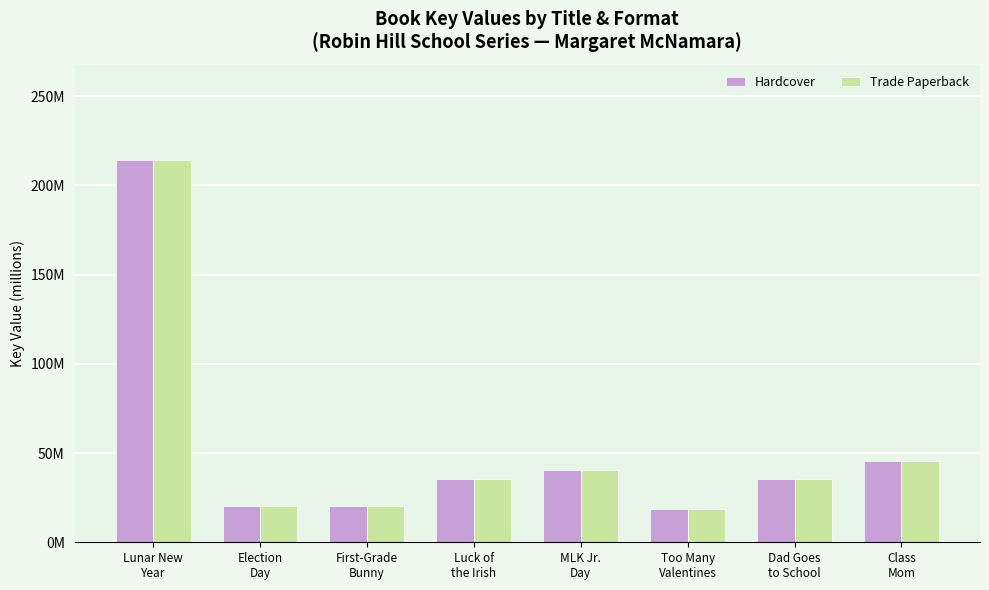

What position from the right is First-Grade
Bunny?

6